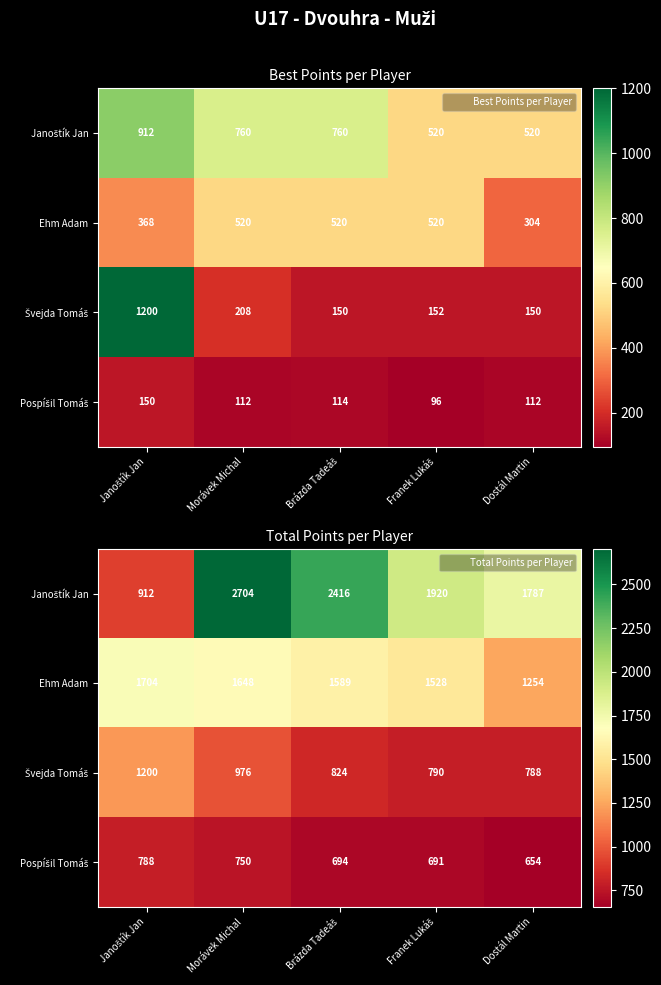

Which category has the lowest value in the Janoštík Jan series?

Janoštík Jan